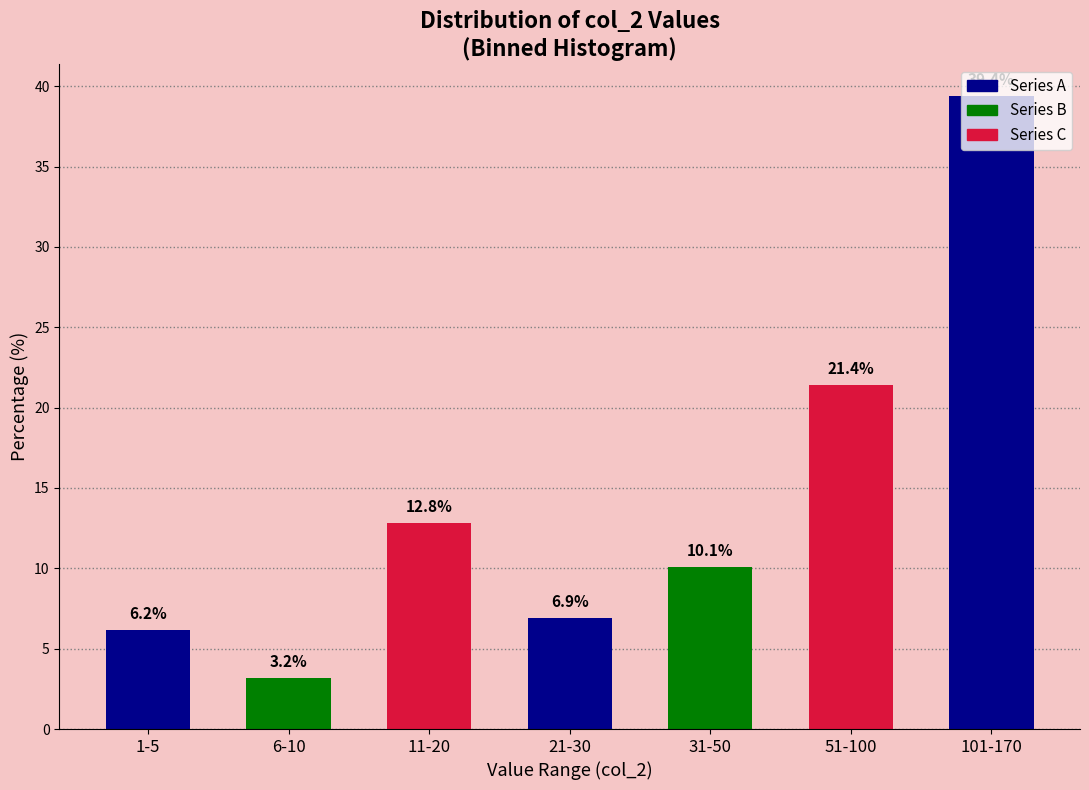

Which label corresponds to the largest value in the chart?

101-170